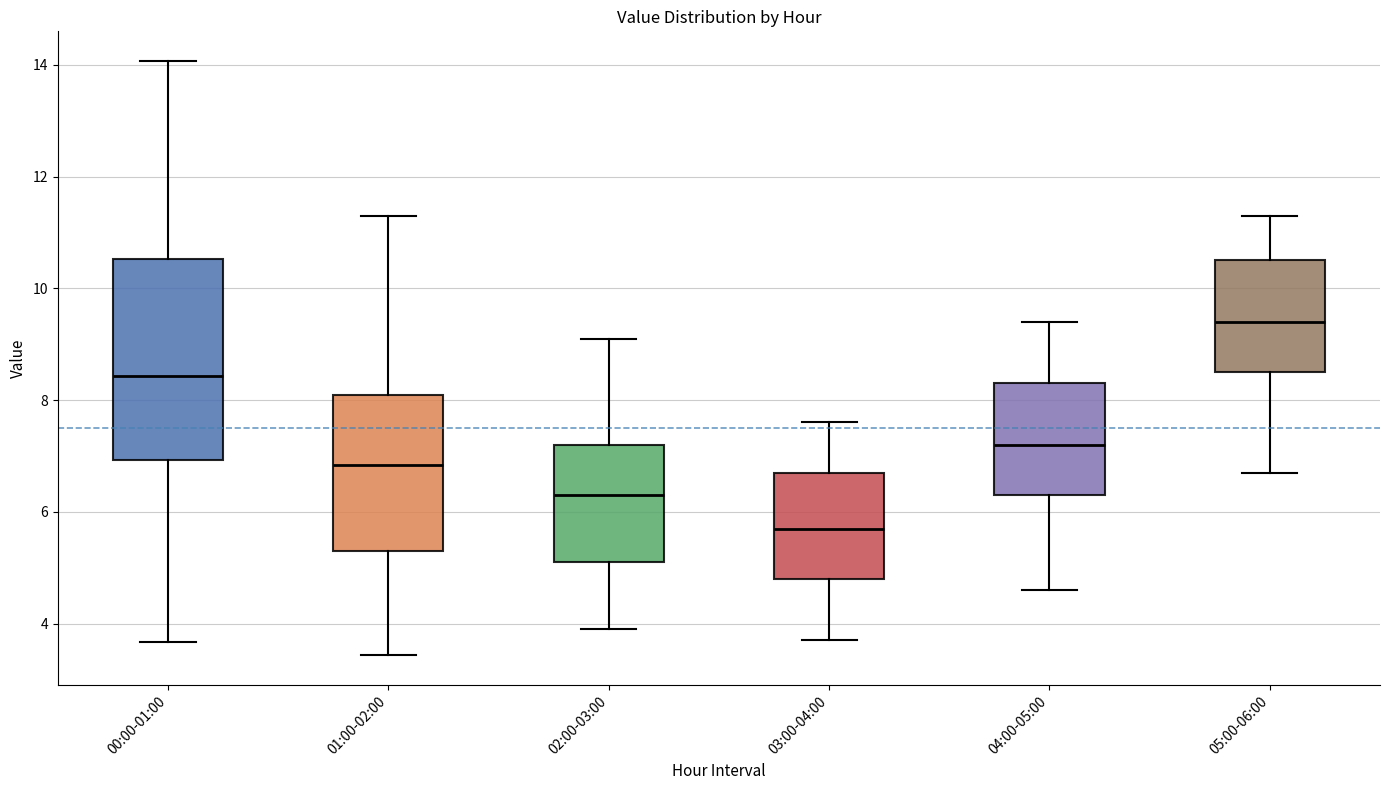

Reading left to right, read every box against the y-axis: the position of its median line, the range the box covers, and the ends of its whiskers. The values are not printed on the chart, so give them approximately, as read against the axis.

00:00-01:00: median 8.4, box 7.0 to 10.6, whiskers 3.6 to 14.0
01:00-02:00: median 6.8, box 5.4 to 8.2, whiskers 3.4 to 11.4
02:00-03:00: median 6.4, box 5.2 to 7.2, whiskers 4.0 to 9.2
03:00-04:00: median 5.8, box 4.8 to 6.8, whiskers 3.8 to 7.6
04:00-05:00: median 7.2, box 6.4 to 8.4, whiskers 4.6 to 9.4
05:00-06:00: median 9.4, box 8.6 to 10.6, whiskers 6.8 to 11.4